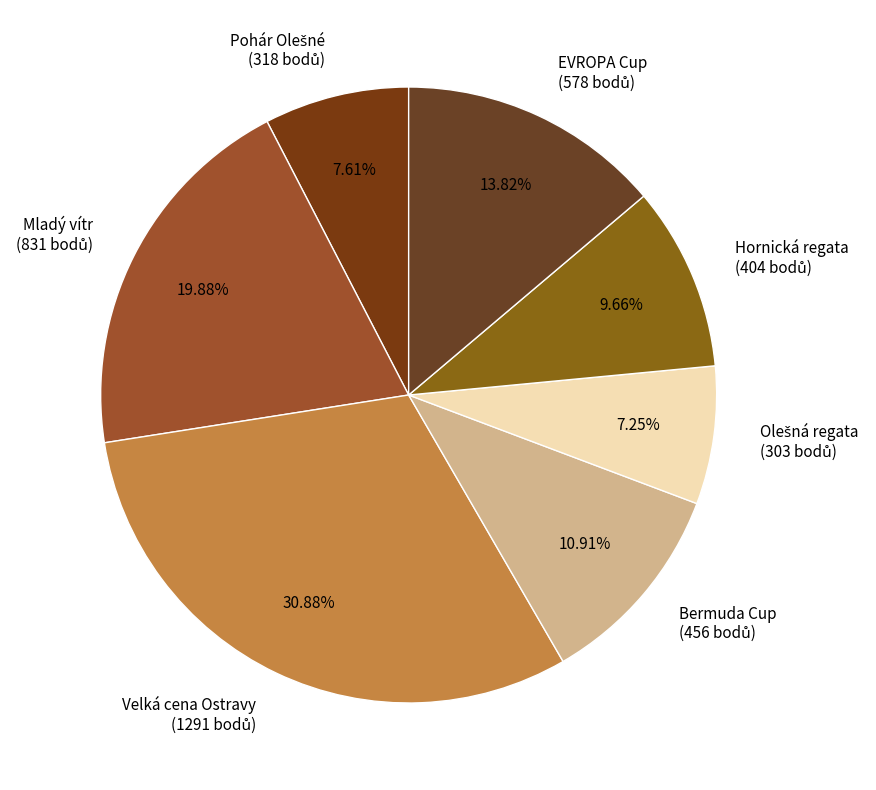

How many segments does this pie chart have?

7